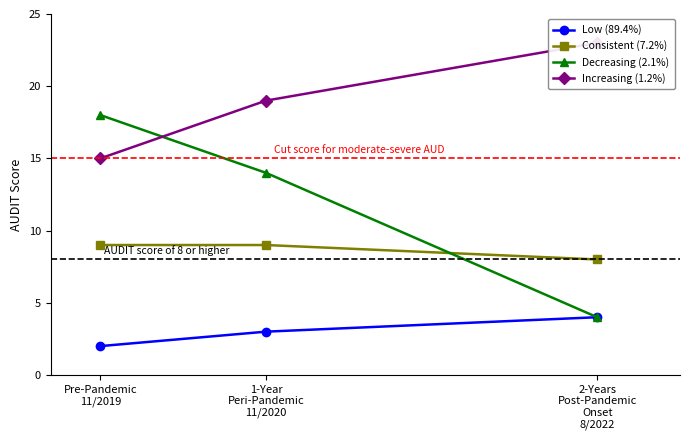

List the series in order of their peak value, highest first.

Increasing (1.2%), Decreasing (2.1%), Consistent (7.2%), Low (89.4%)